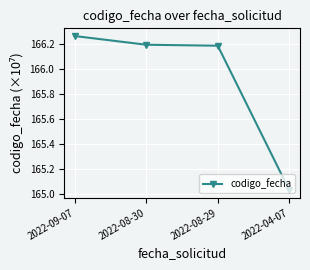

Which label corresponds to the smallest value in the chart?

2022-04-07